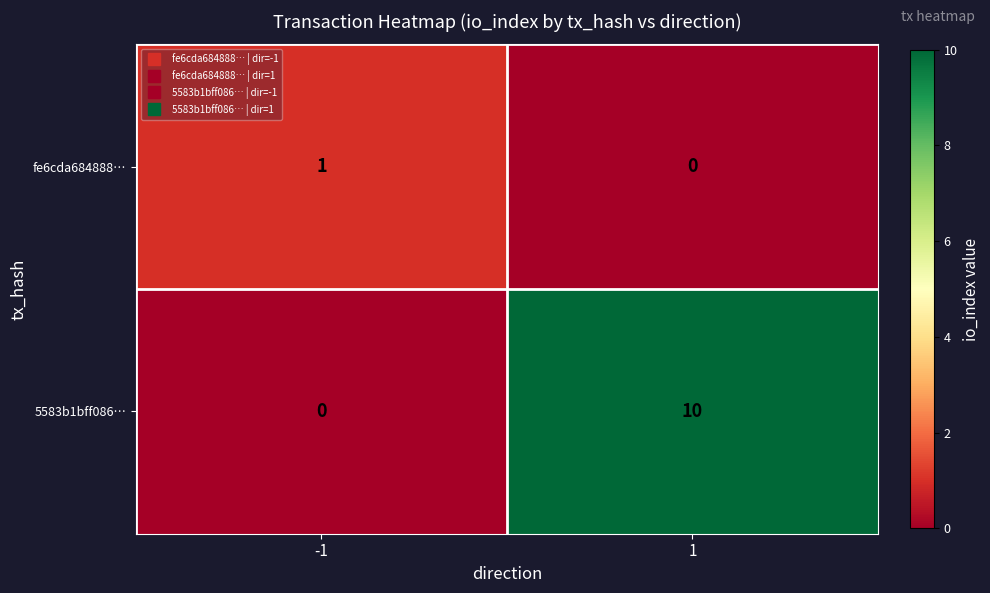

What is the greatest value displayed?

10